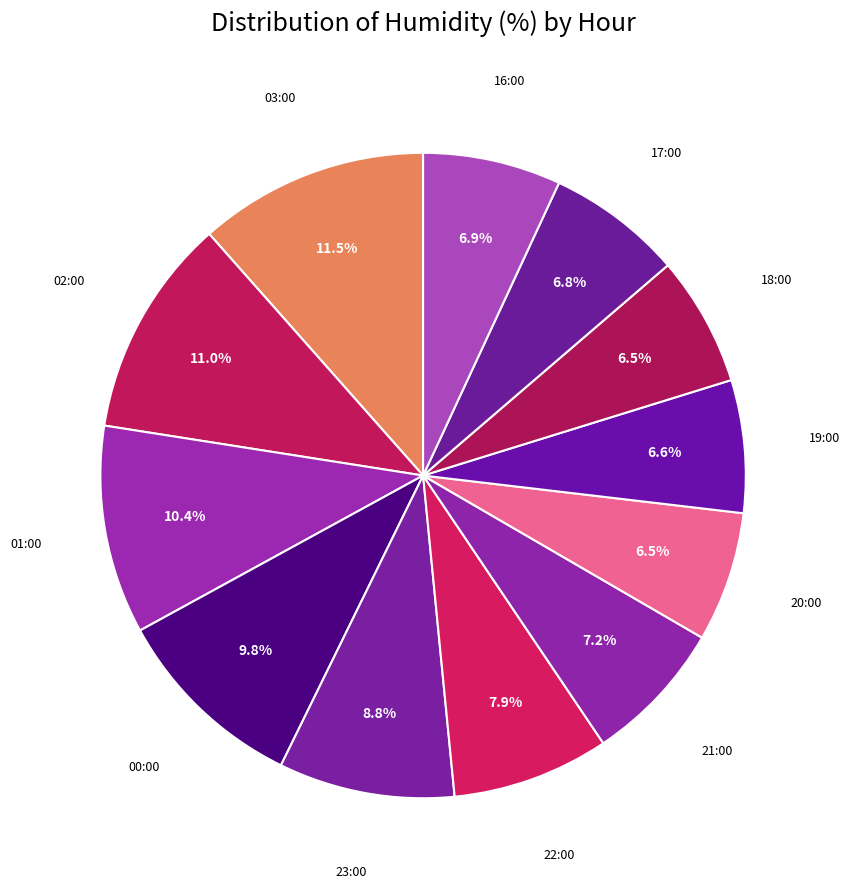

Which slice is the largest?

03:00